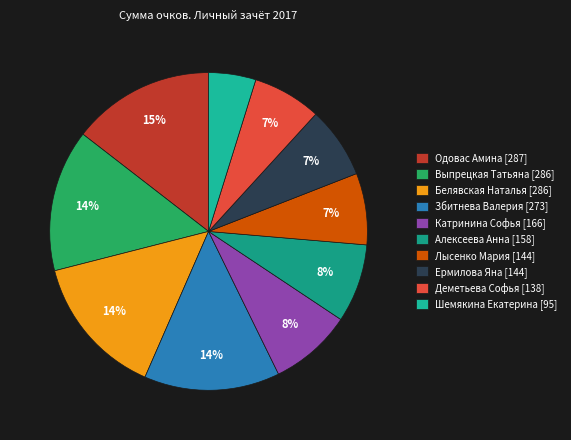

Which has a higher value, Збитнева Валерия or Лысенко Мария?

Збитнева Валерия